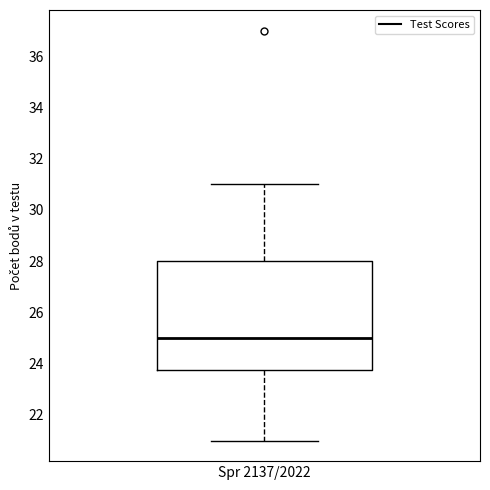

Where does the median line of the box for Spr 2137/2022 sit on the y-axis? The values are not printed on the chart, so give them approximately, as read against the axis.

25.0